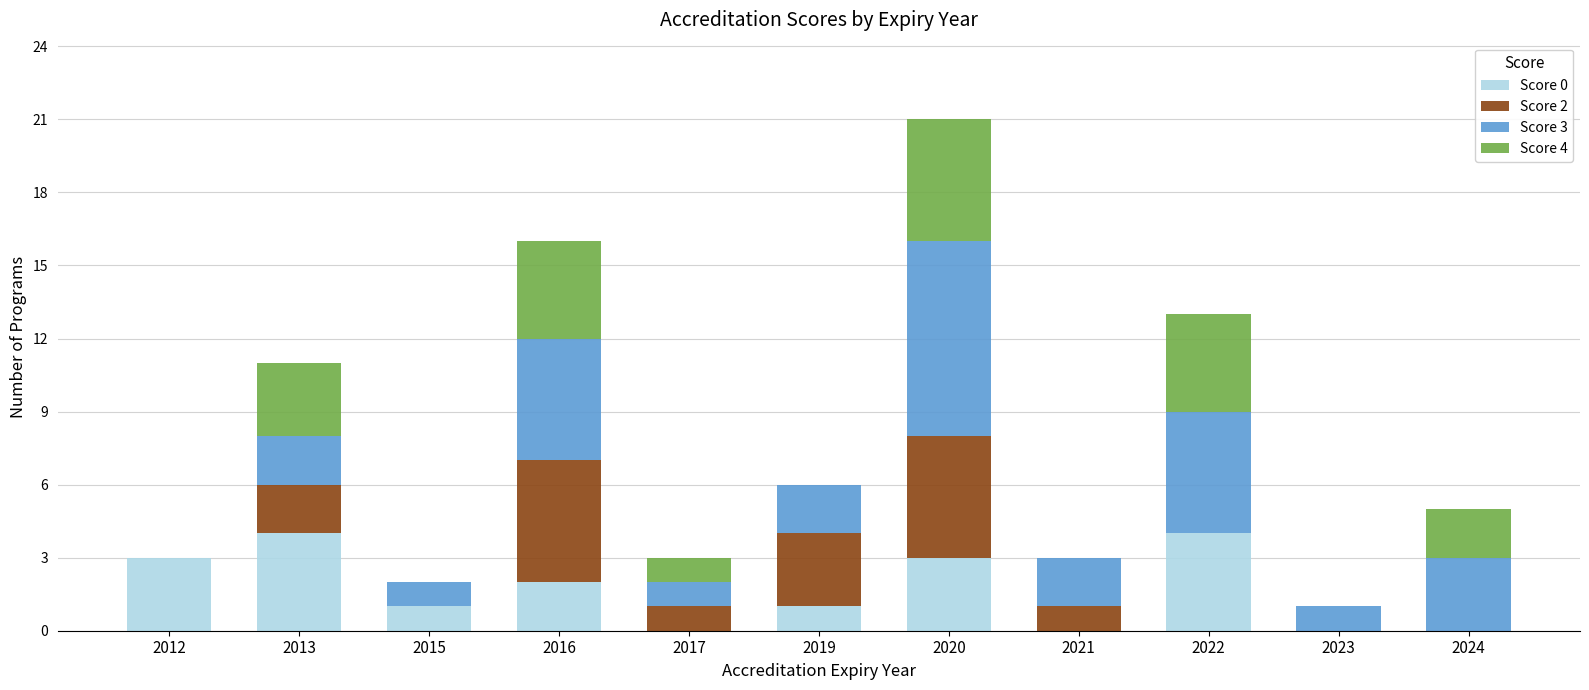

What is the total value across all series at 2022?

13